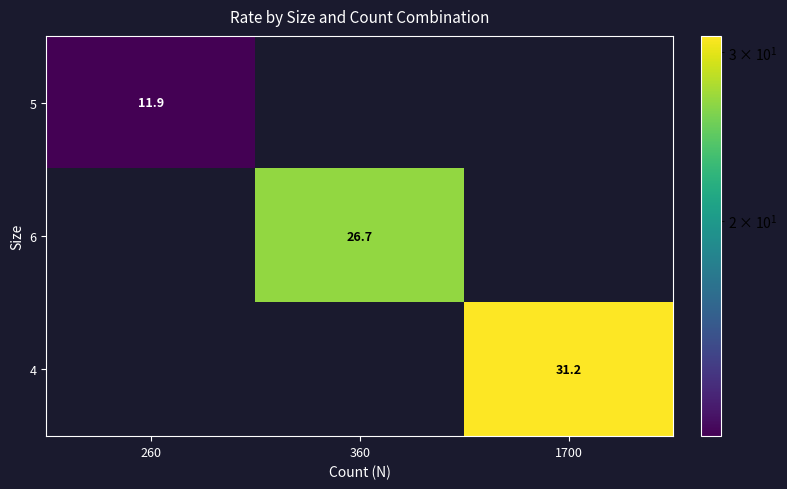

The 6 series shows 26.7 at 360. True or false?

True